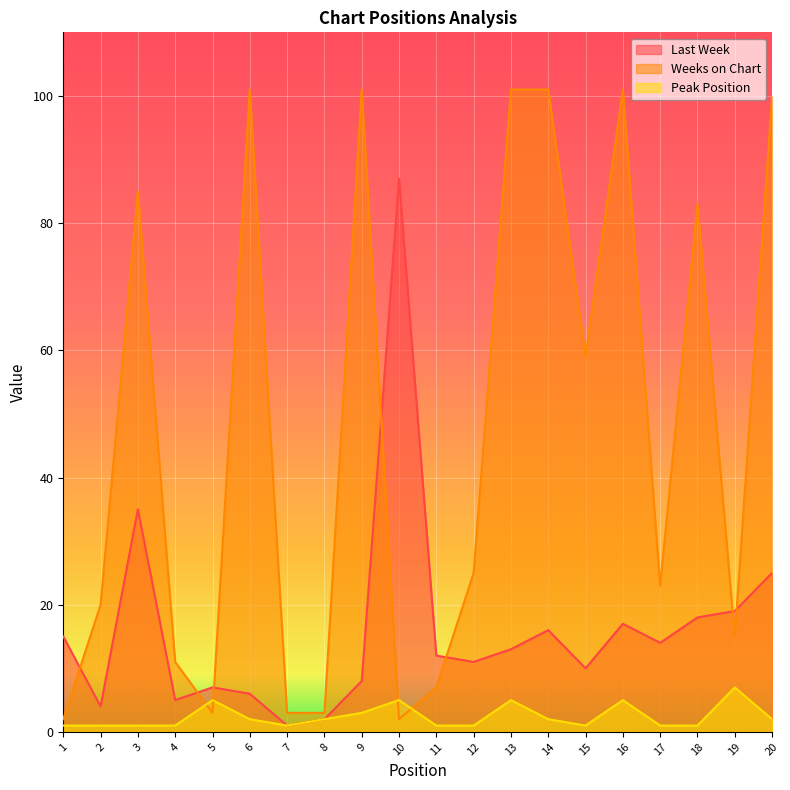

How many interior local valleys does the Last Week series have?

6